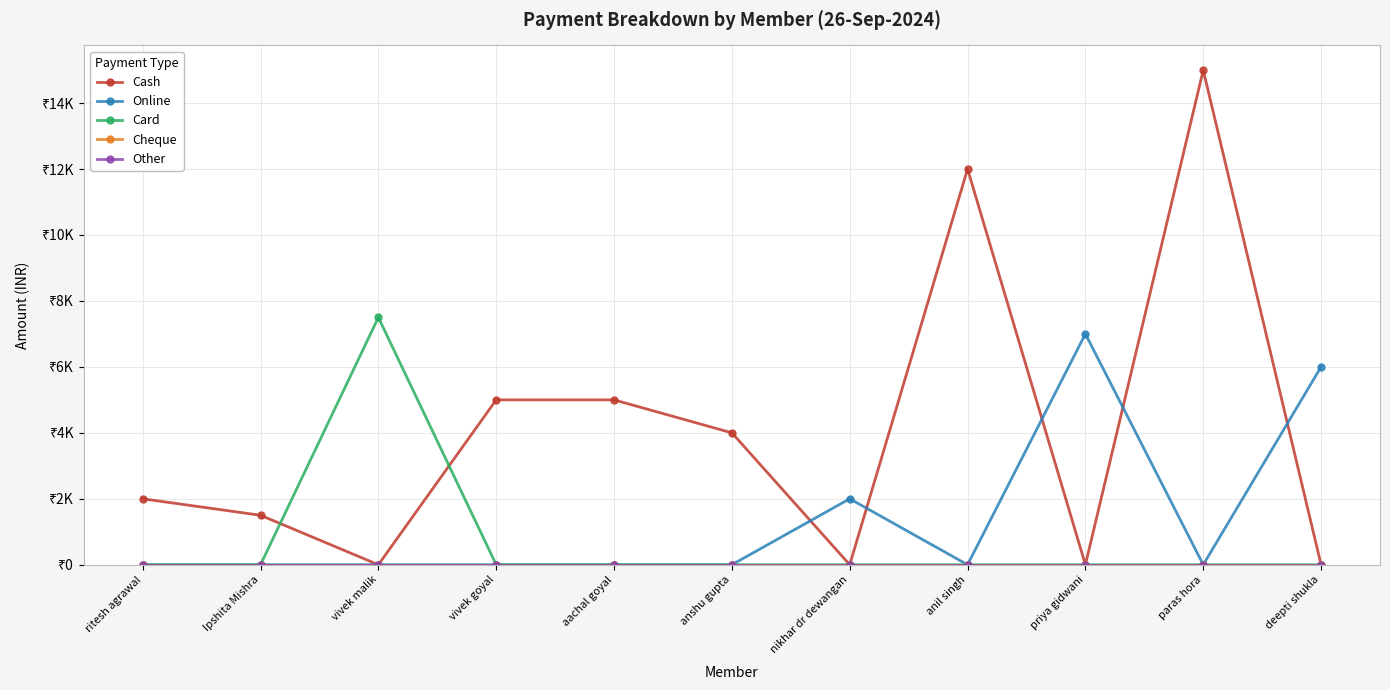

Does the chart have visible grid lines?

Yes